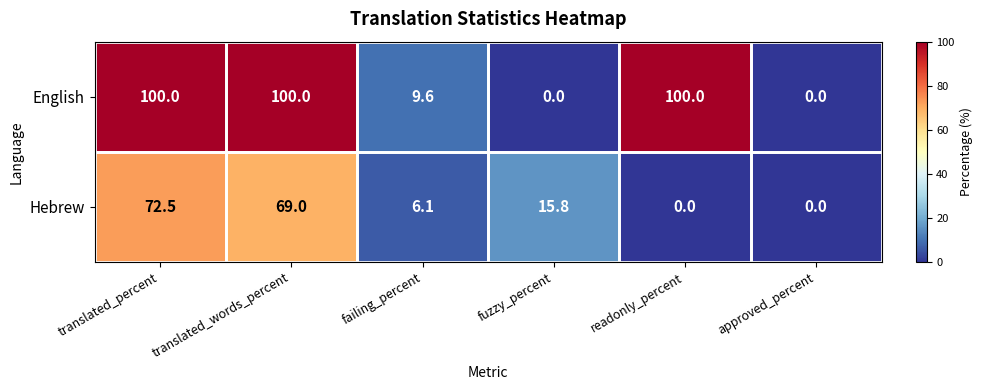

Is it true that English equals 100.0 at translated_percent?

True